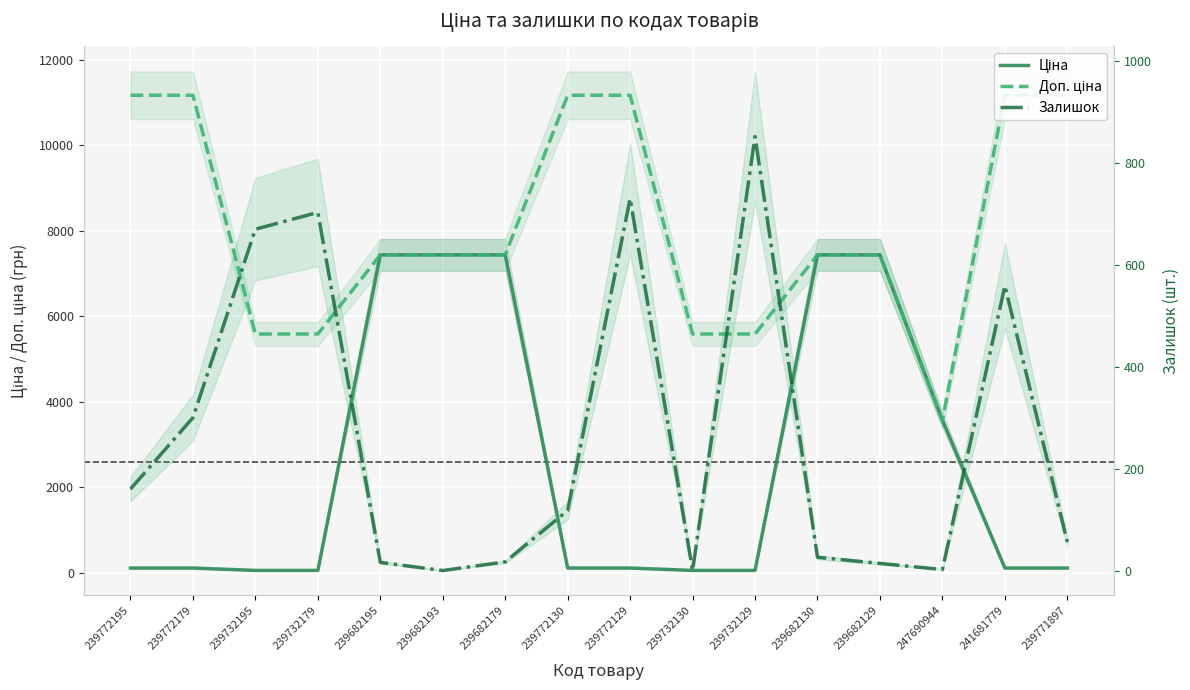

At which category does the chart reach its minimum across all series?

239682193